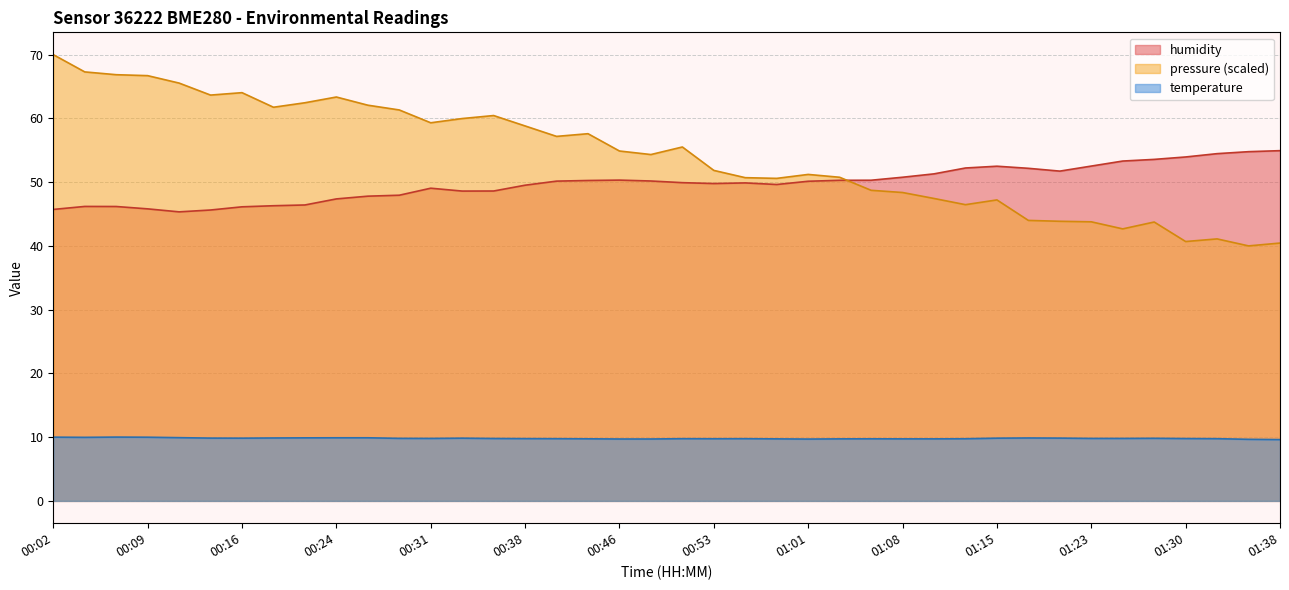

How many interior local peaks does the humidity series have?

5